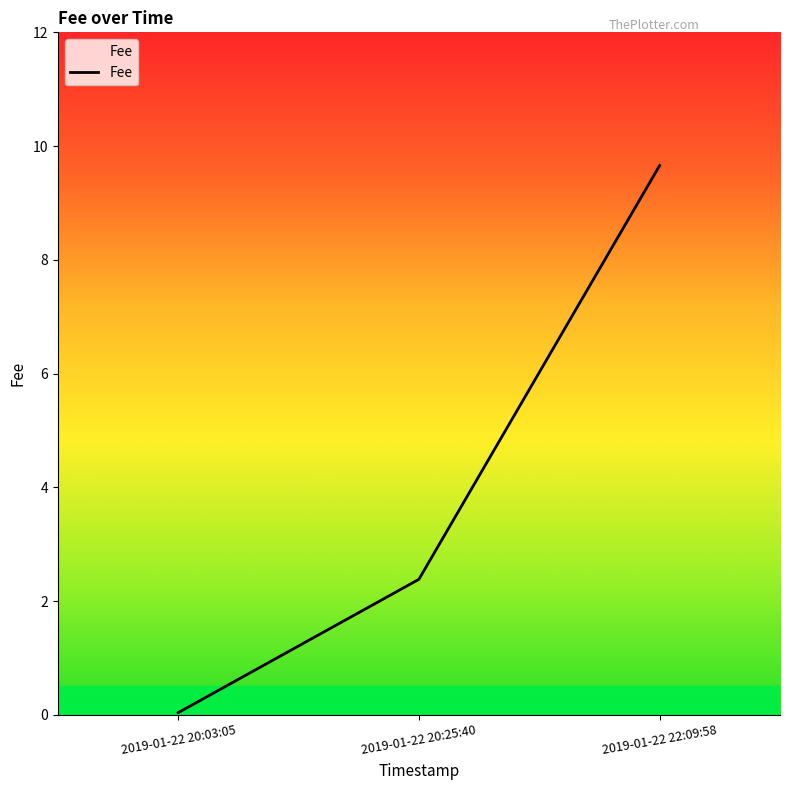

Between 2019-01-22 22:09:58 and 2019-01-22 20:25:40, which is larger?

2019-01-22 22:09:58